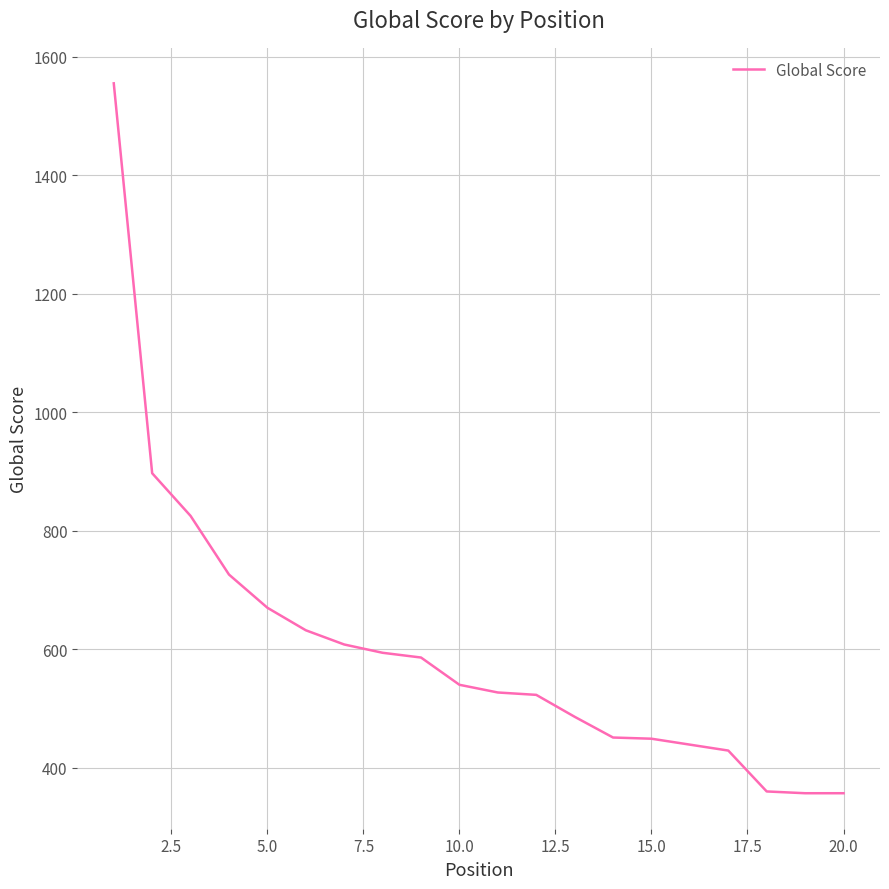

What is the maximum value shown in the chart?

1555